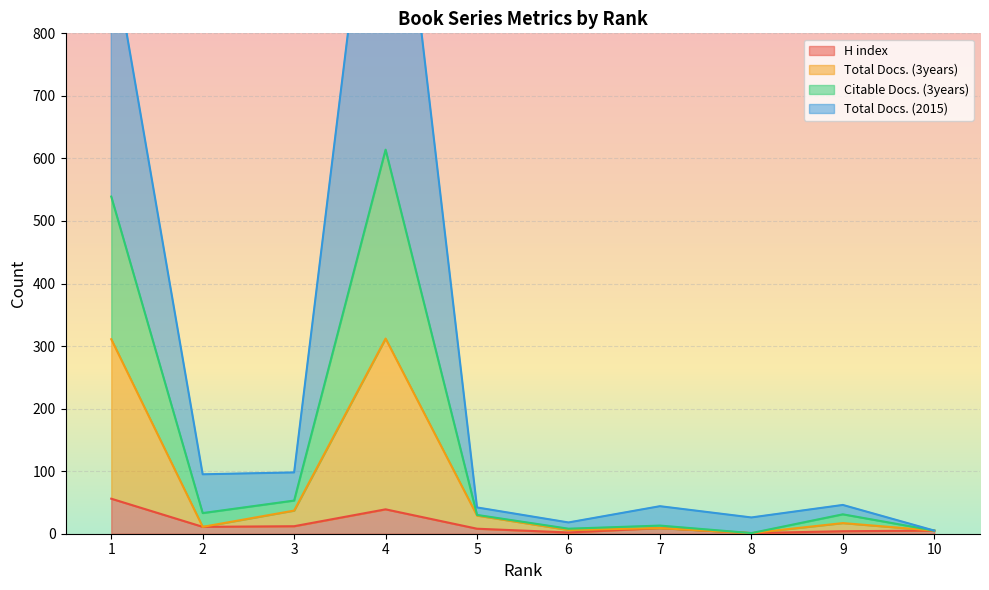

What is the maximum value for H index?

56